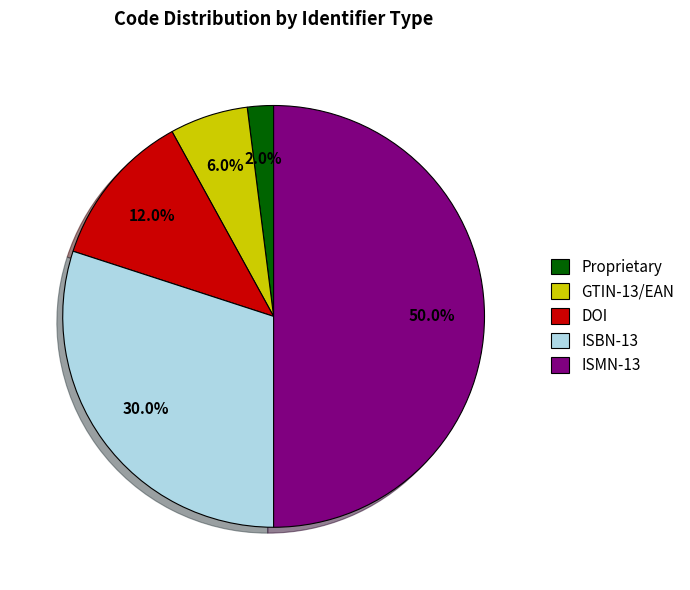

Which slice is the largest?

ISMN-13